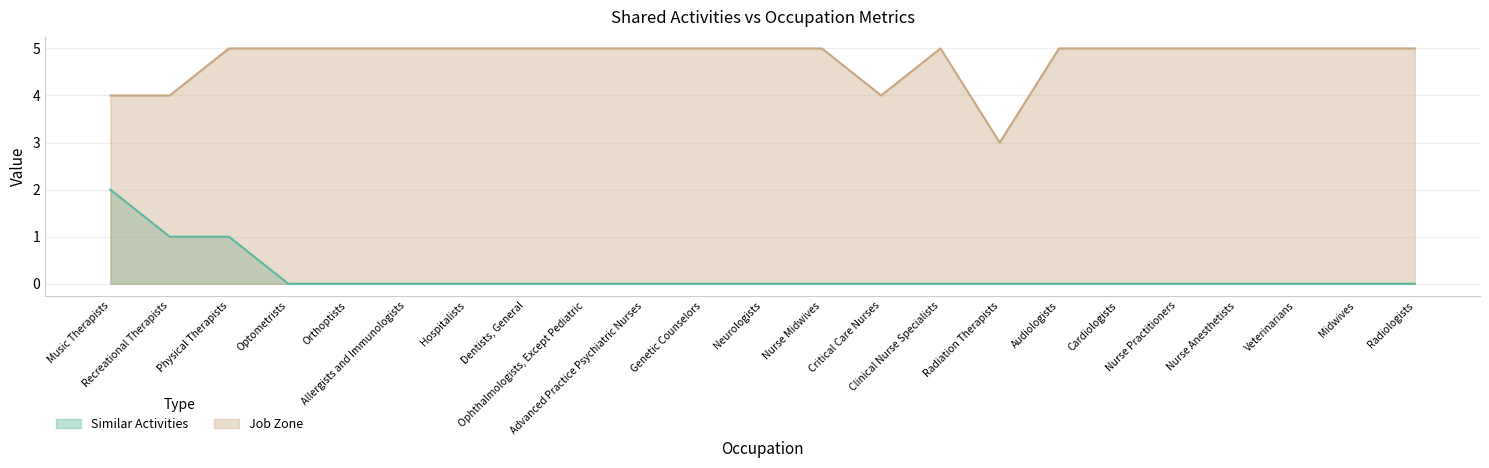

What is the label of the 8th point from the right?

Radiation Therapists